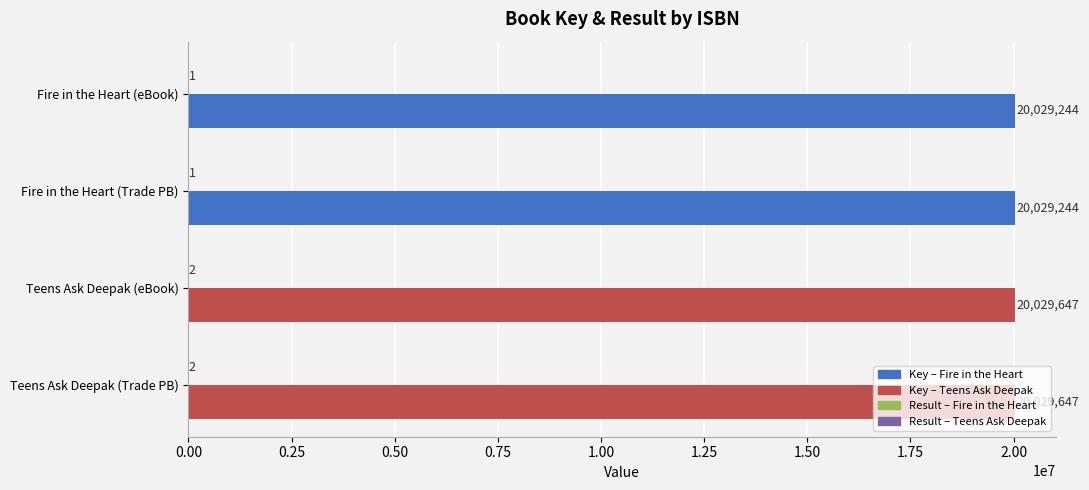

What is the total value across all series at Fire in the Heart (Trade PB)?

20029245